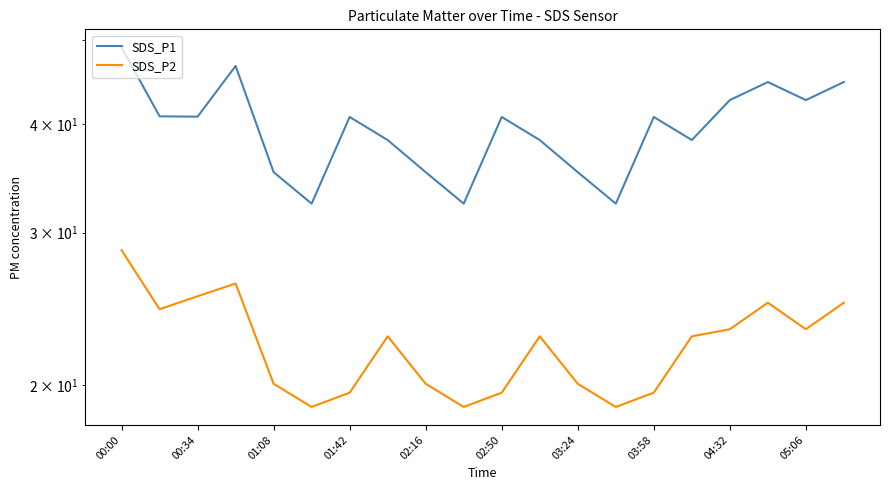

True or false: SDS_P1 and SDS_P2 cross at least once.

False